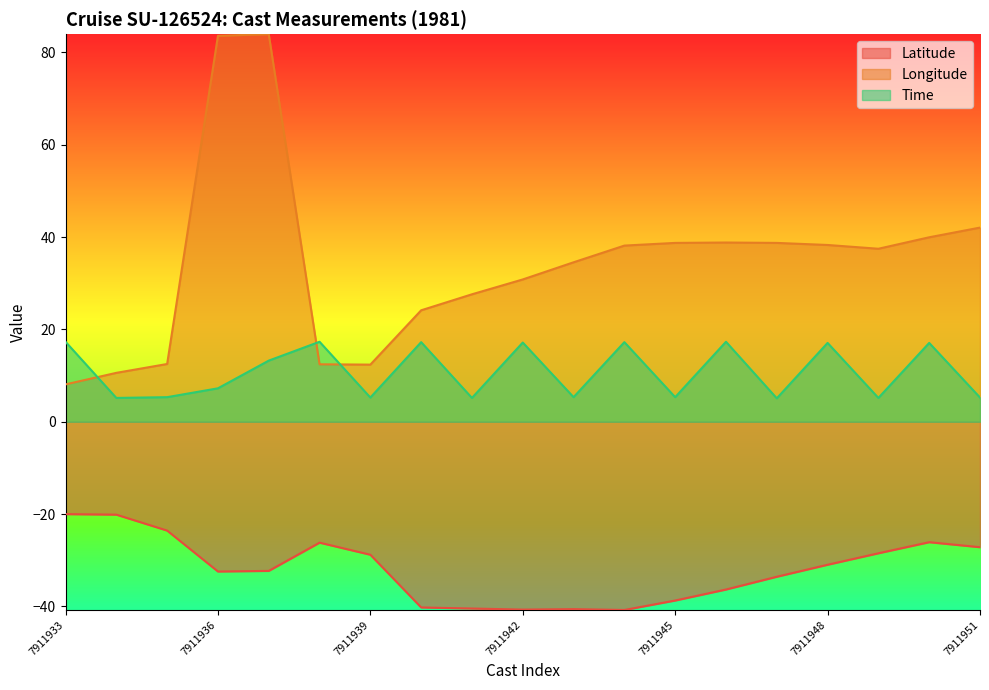

What is the highest value of the Latitude series?

-20.0